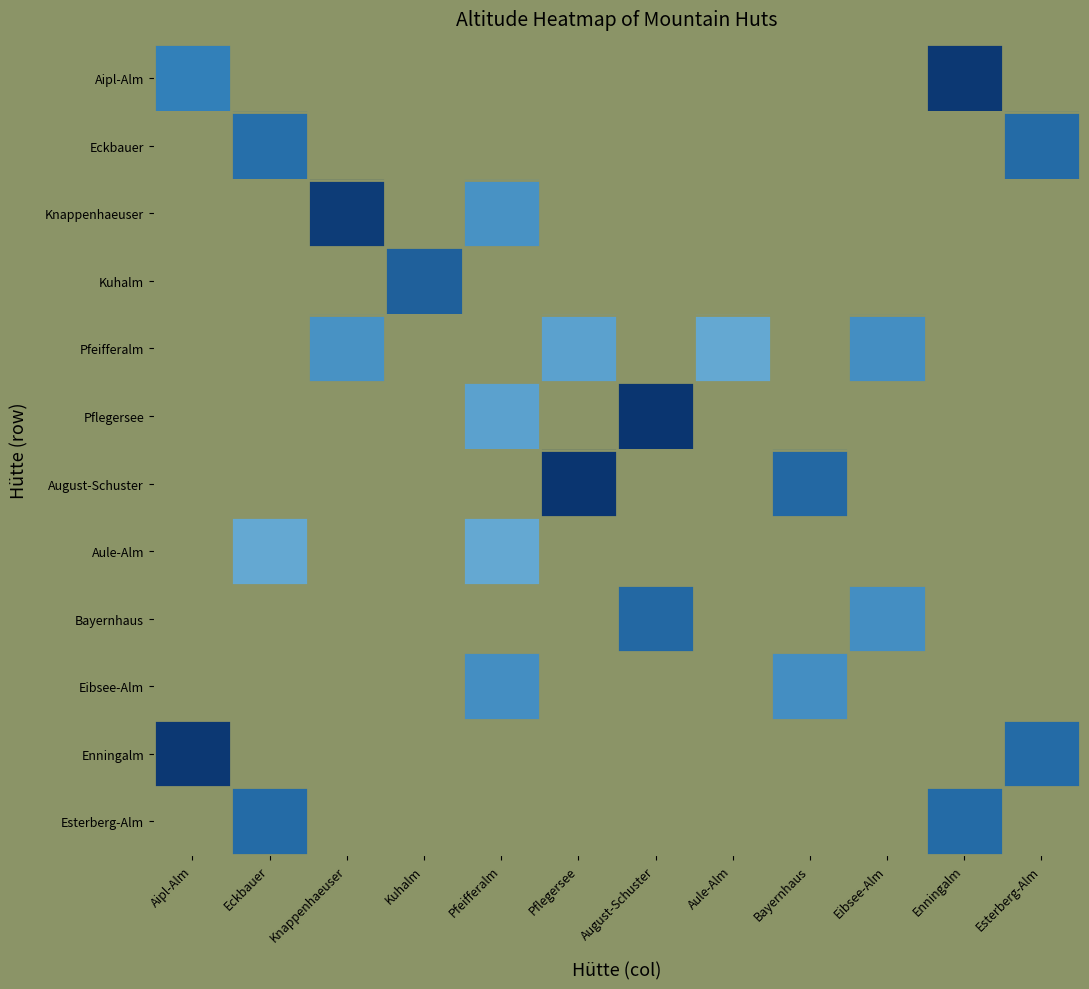

Is the value of Eibsee-Alm at Pflegersee greater than the value of Aule-Alm at Eckbauer?

No